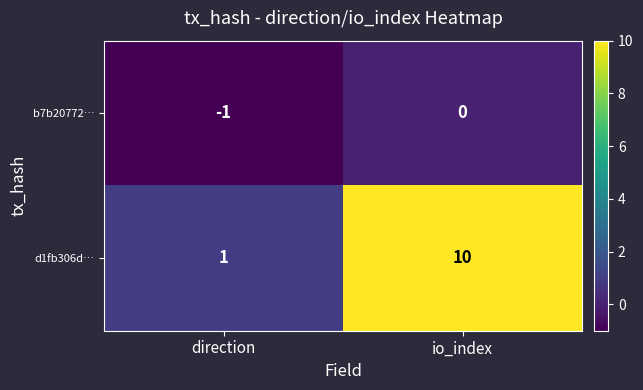

The value of b7b20772… at io_index is 1. True or false?

False